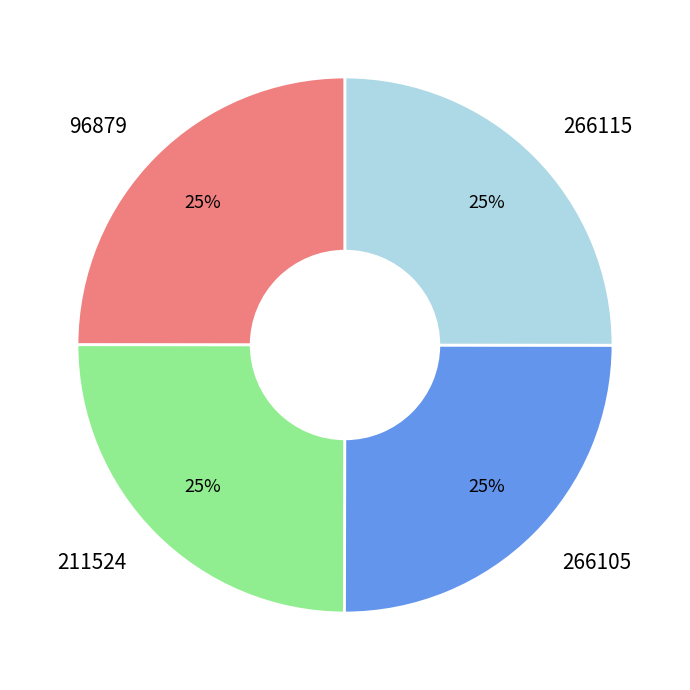

What is the ratio of the value at 211524 to the value at 266105?

1.0